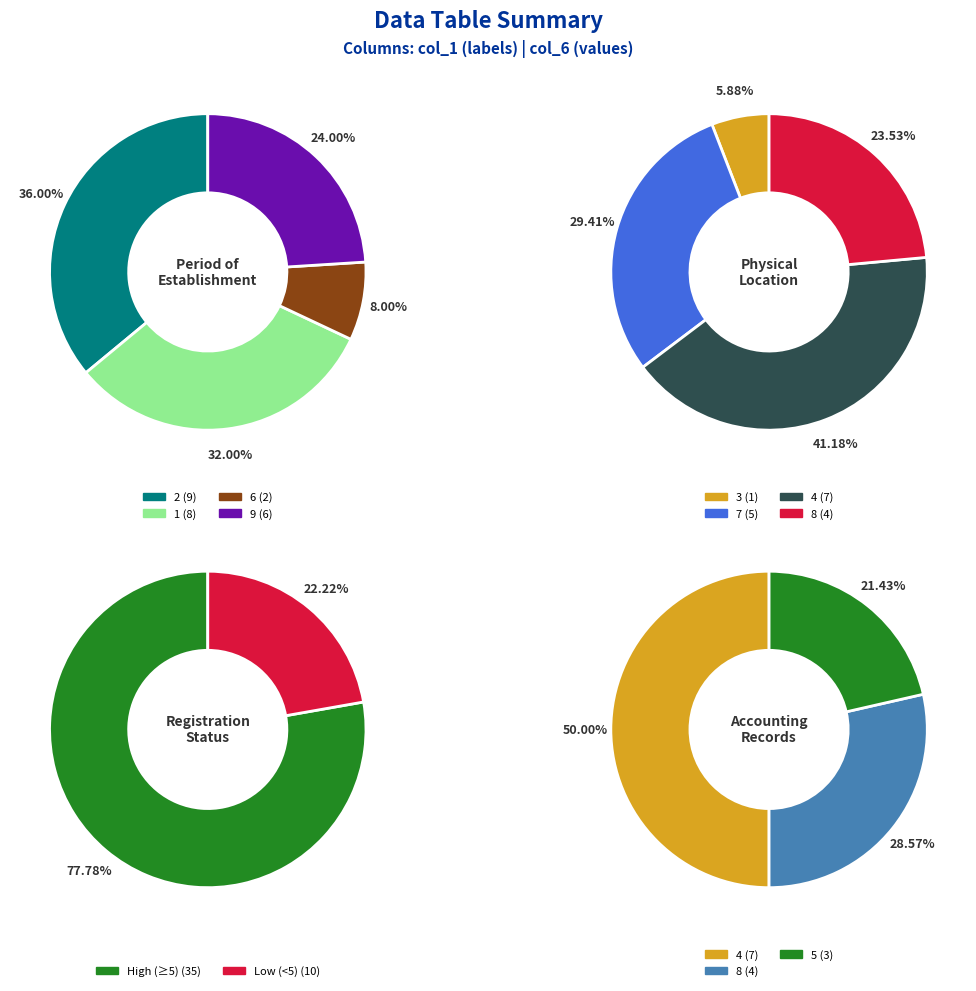

Is the sum of 2 and 6 greater than half?

No